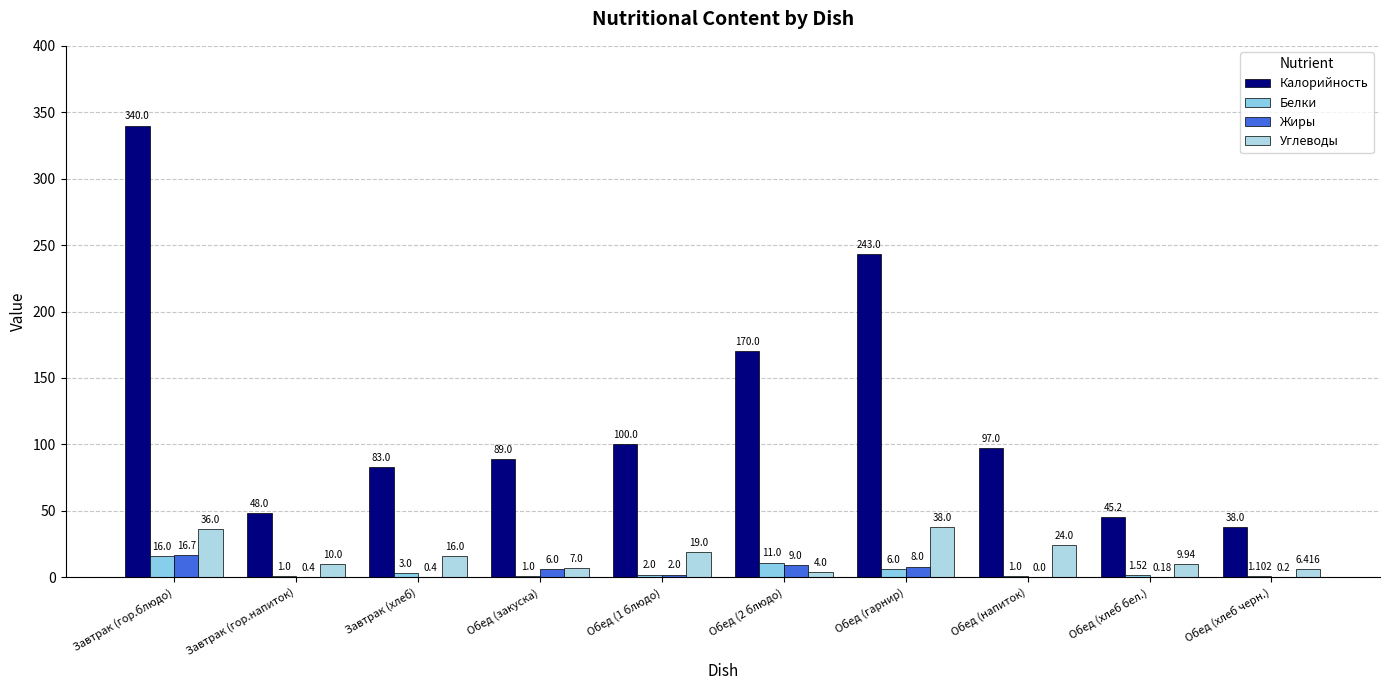

What value does the Калорийность series have at Обед (хлеб бел.)?

45.2